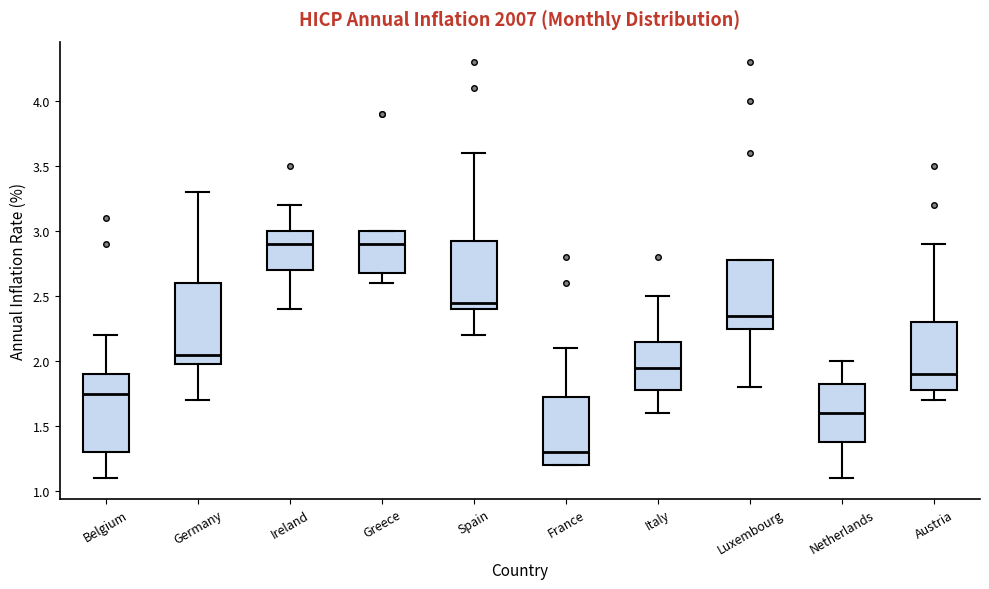

Where is the upper edge of the box for Italy on the y-axis? The values are not printed on the chart, so give them approximately, as read against the axis.

2.15